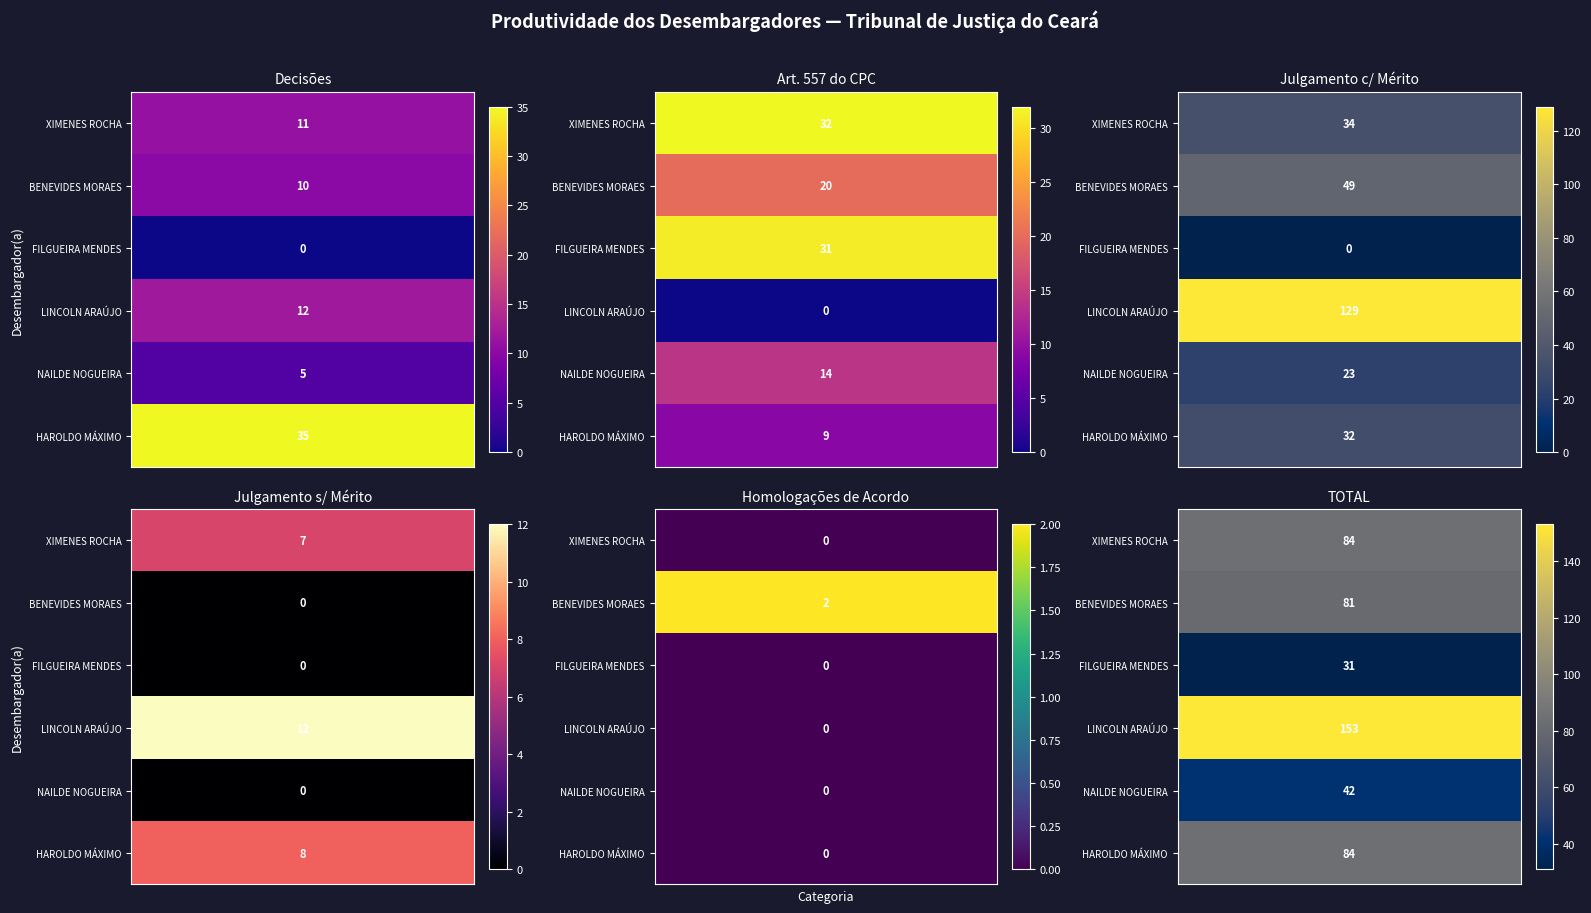

What is the approximate value of FERNANDO LUIZ XIMENES ROCHA at 1?

32